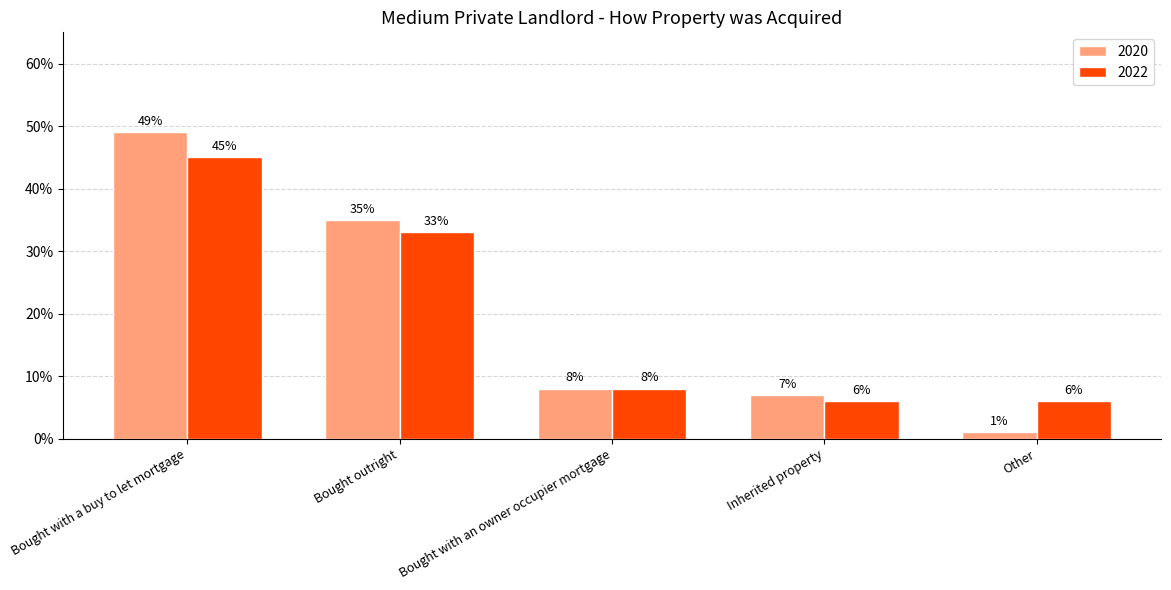

What is the label of the 4th bar from the right?

Bought outright